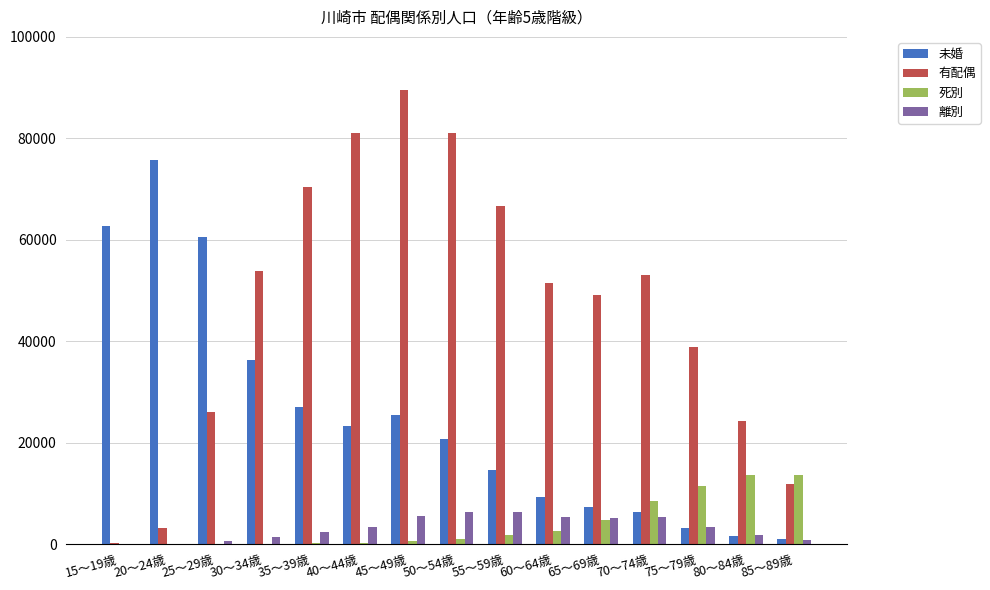

Between 40～44歳 and 70～74歳, which series saw the biggest shift?

有配偶